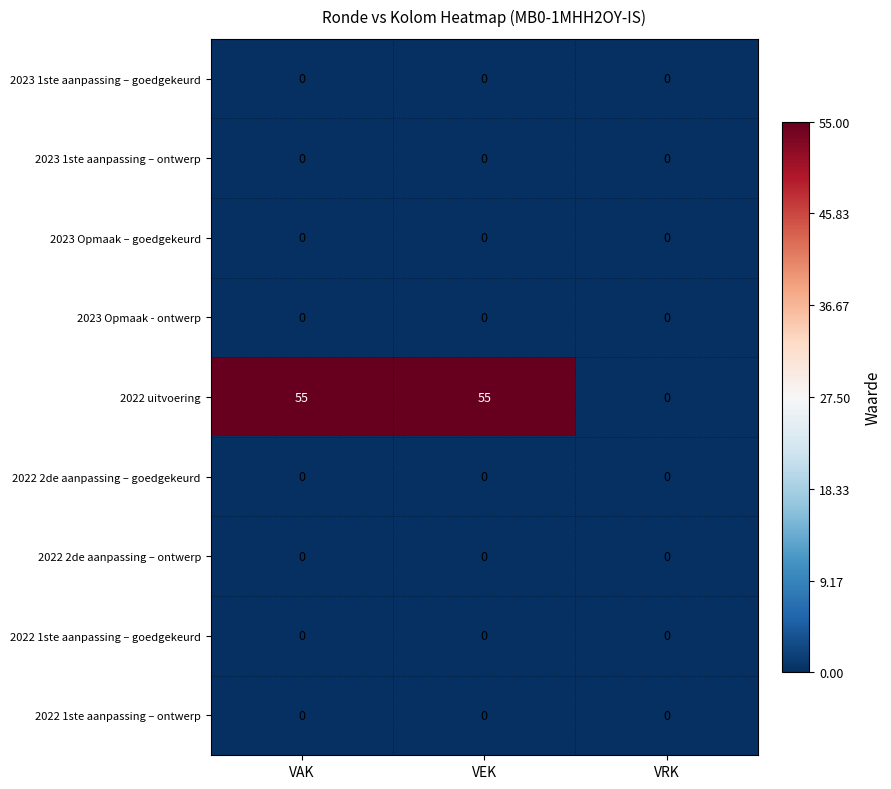

Between VEK and VRK, which series saw the biggest shift?

2022 uitvoering